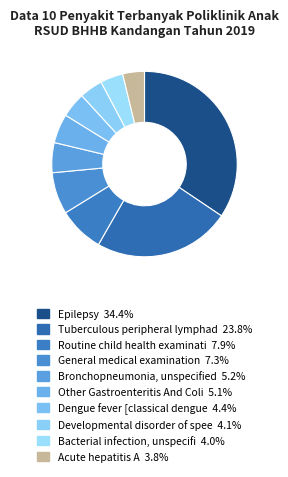

Count the number of slices in the pie.

10